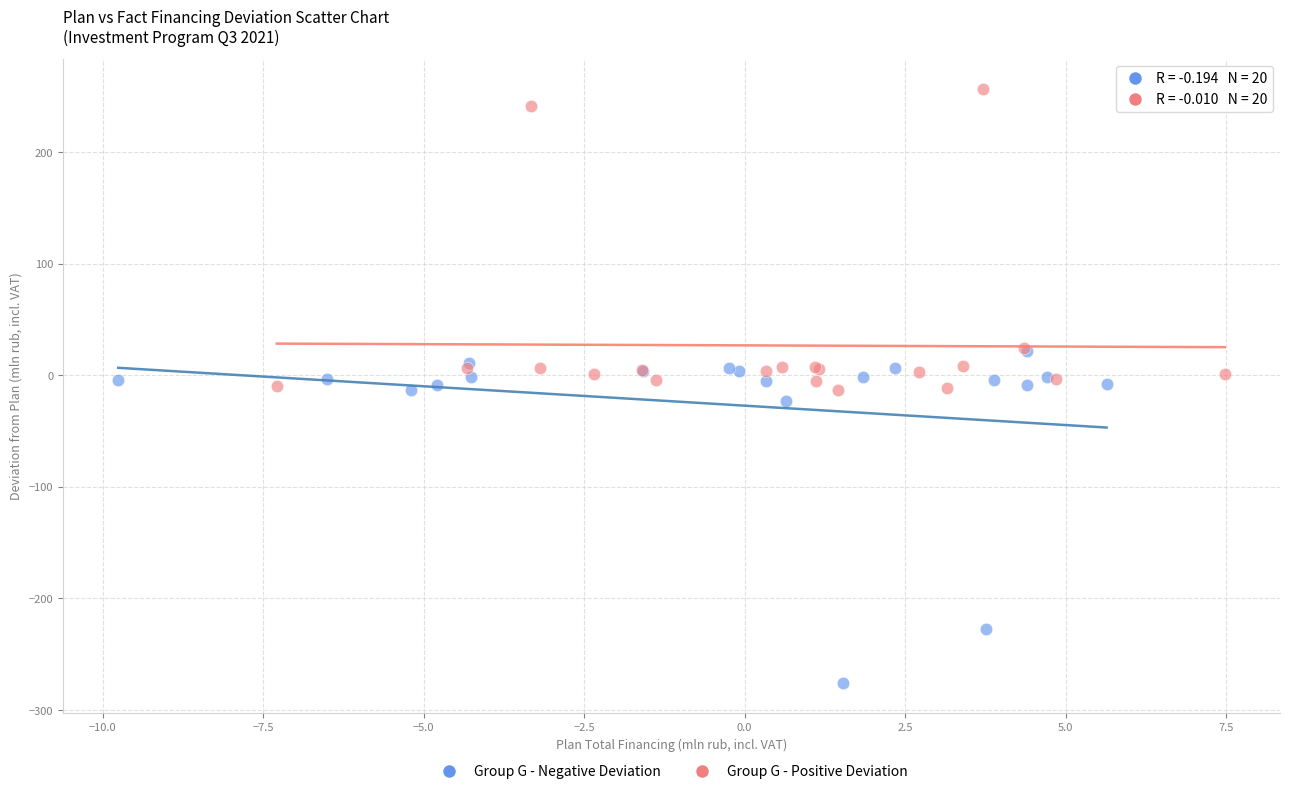

Which series reaches the minimum Y coordinate?

Group G - Negative Deviation